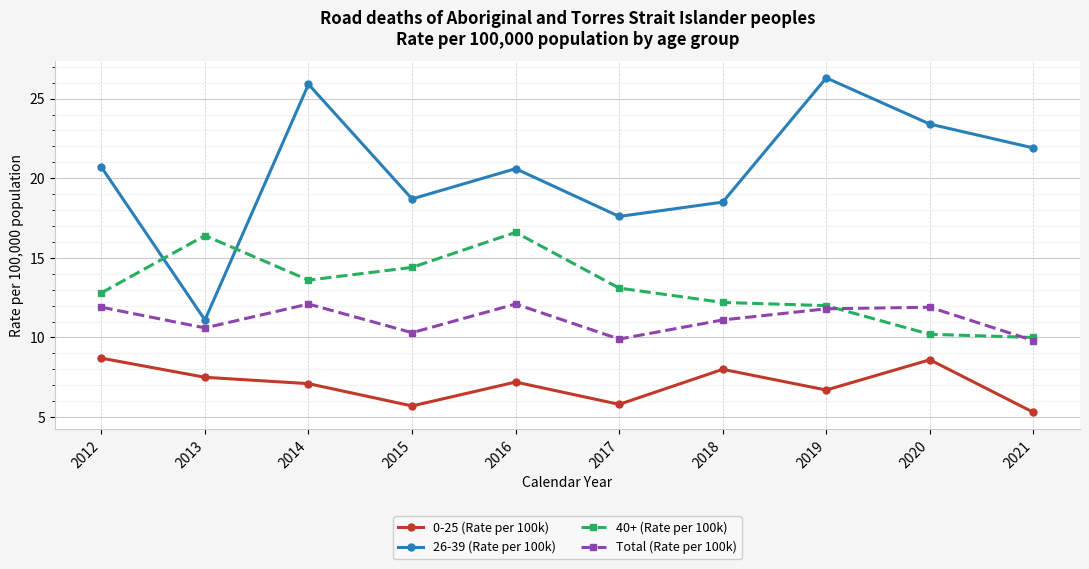

What is the sum of all 40+ (Rate per 100k) values?

131.3